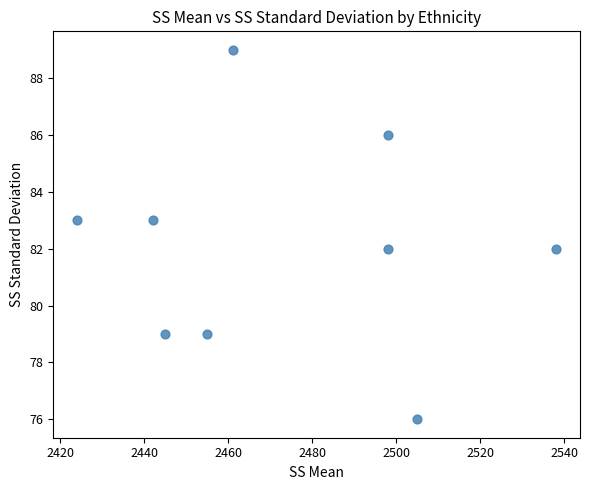

What is the average Y value?

82